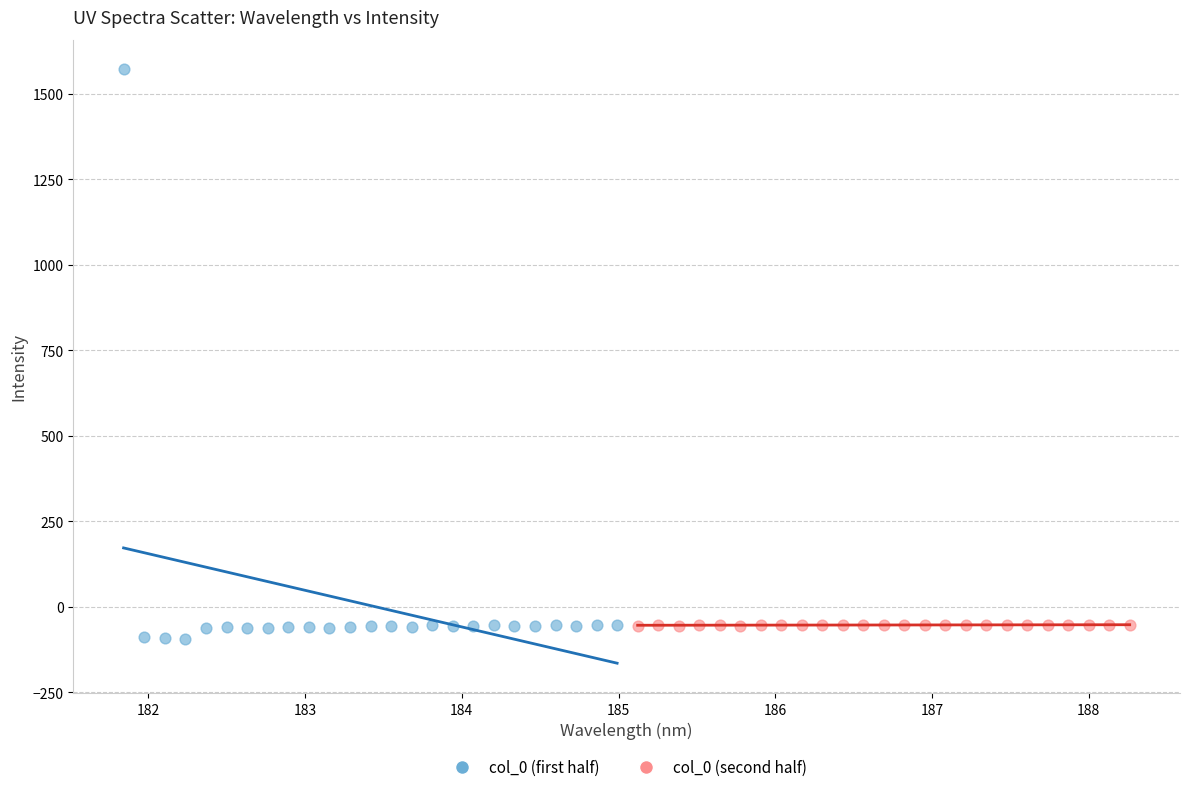

Which series has the widest spread of Y values?

col_0 (first half)